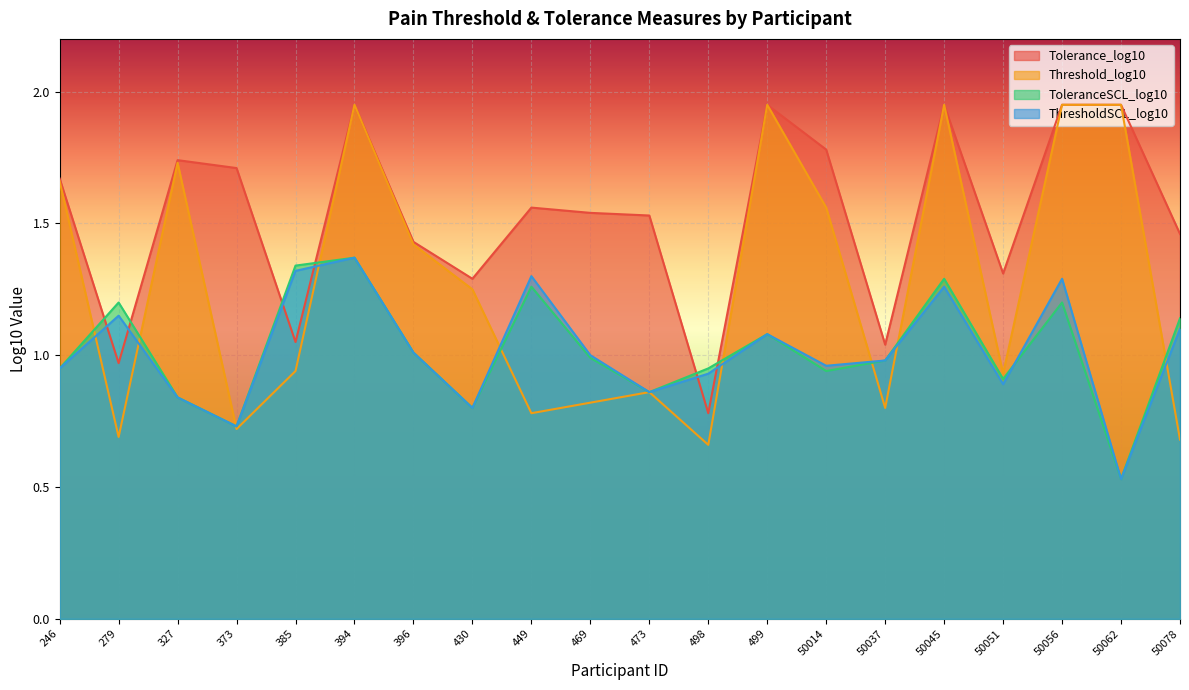

Which series has the largest total across all categories?

Tolerance_log10